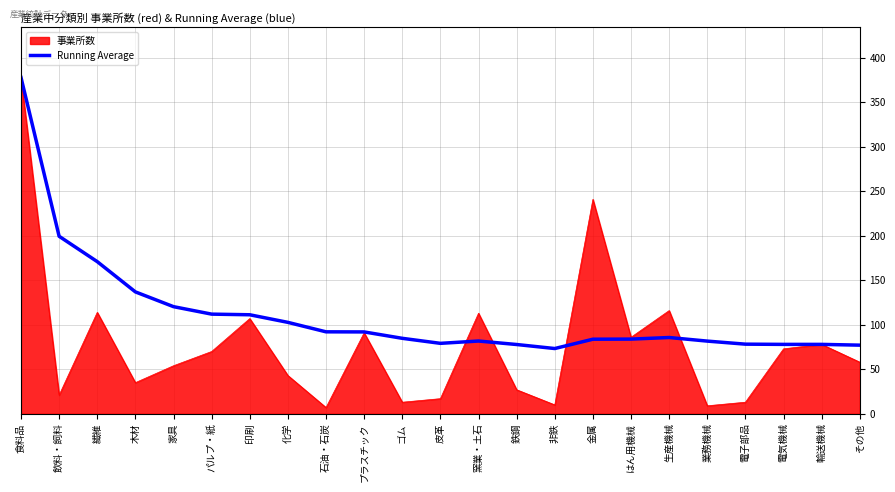

How many categories are shown in the chart?

23